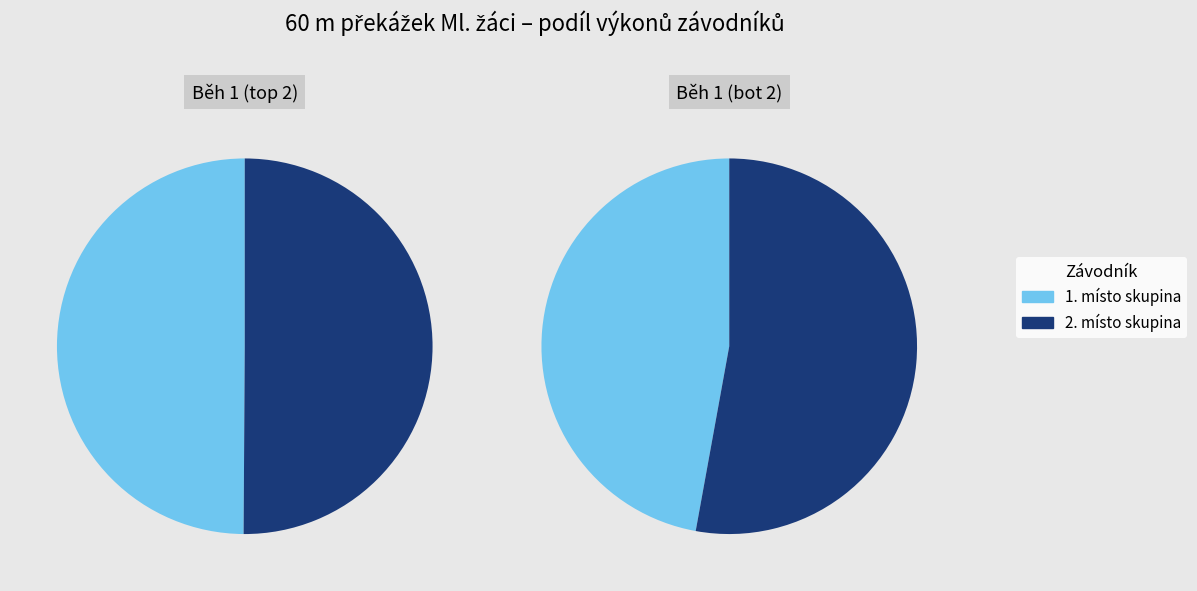

How many slices are in this pie chart?

4